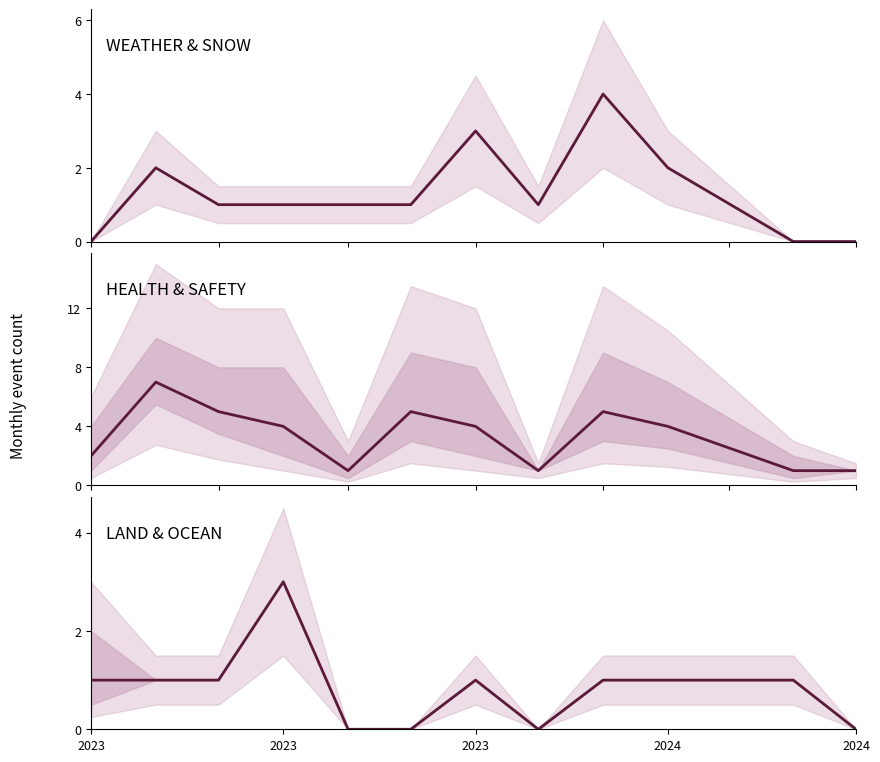

What are all the series names shown in the legend?

WEATHER & SNOW, HEALTH & SAFETY, LAND & OCEAN